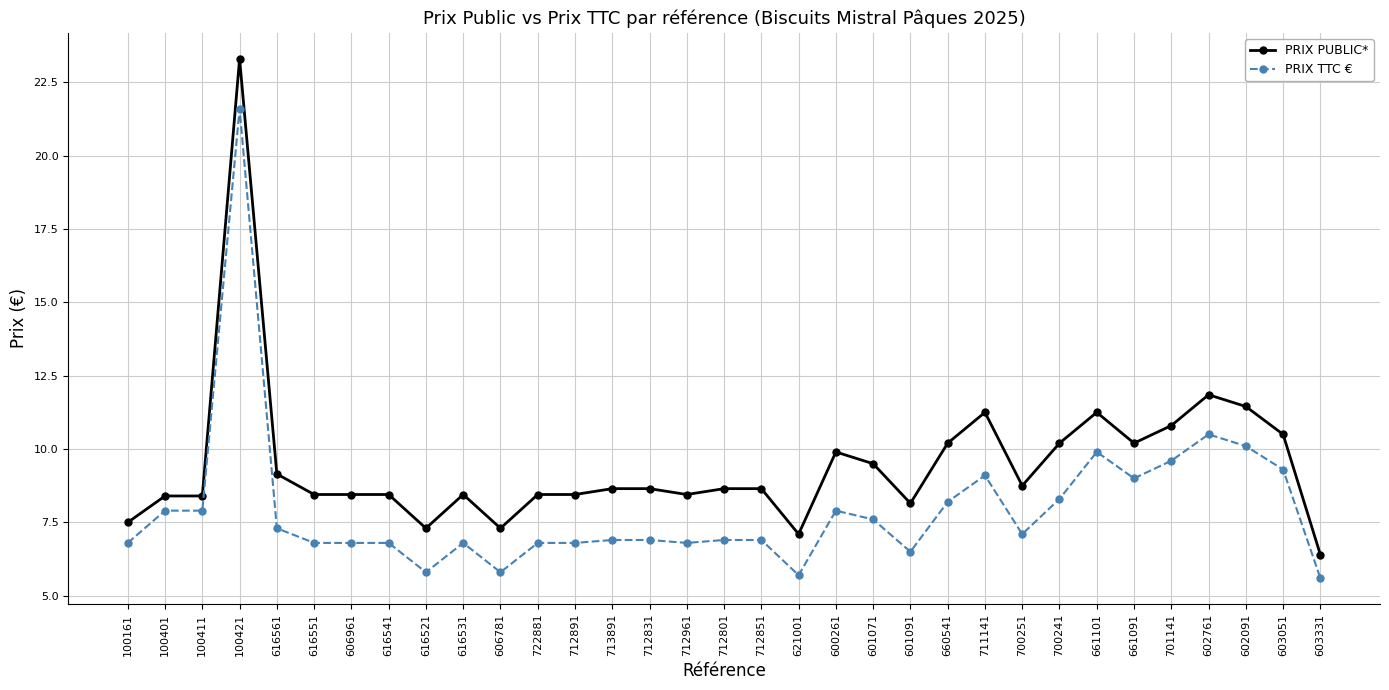

Is it true that PRIX TTC € equals 16.5 at 603051?

False